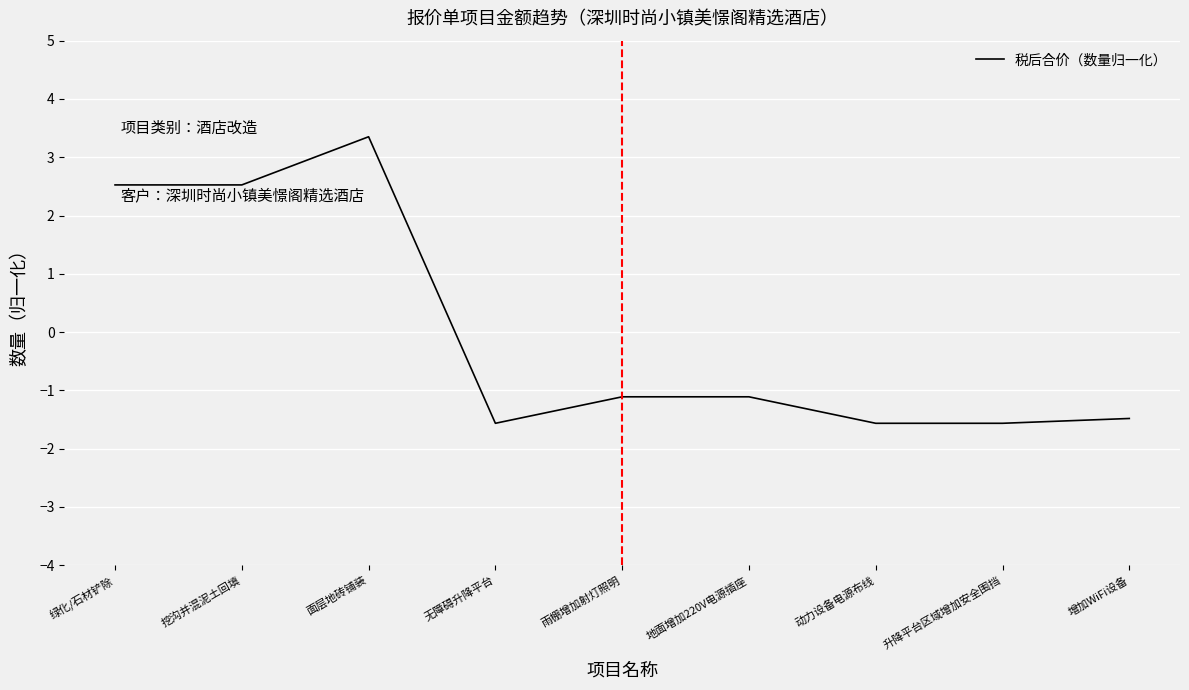

What is the difference between the values at 绿化/石材铲除 and 升降平台区域增加安全围挡?

4.1